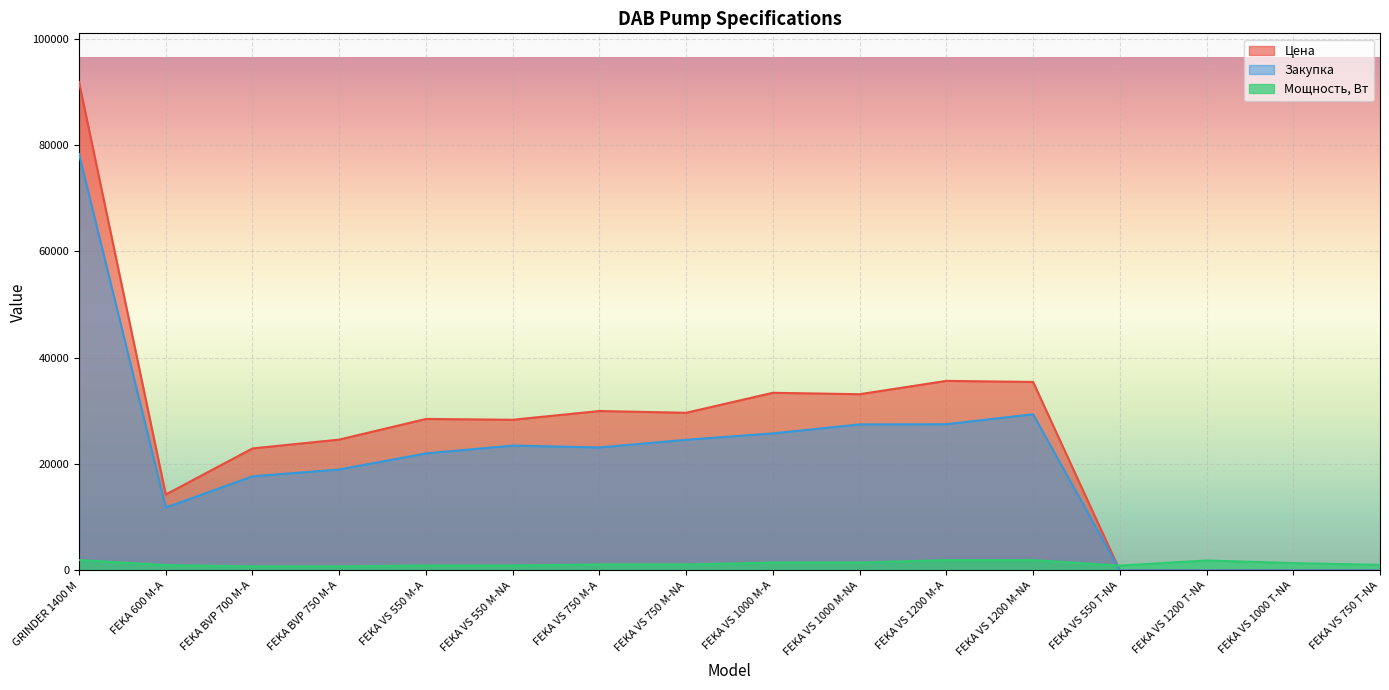

True or false: Мощность, Вт has more than 2 interior local peaks.

False